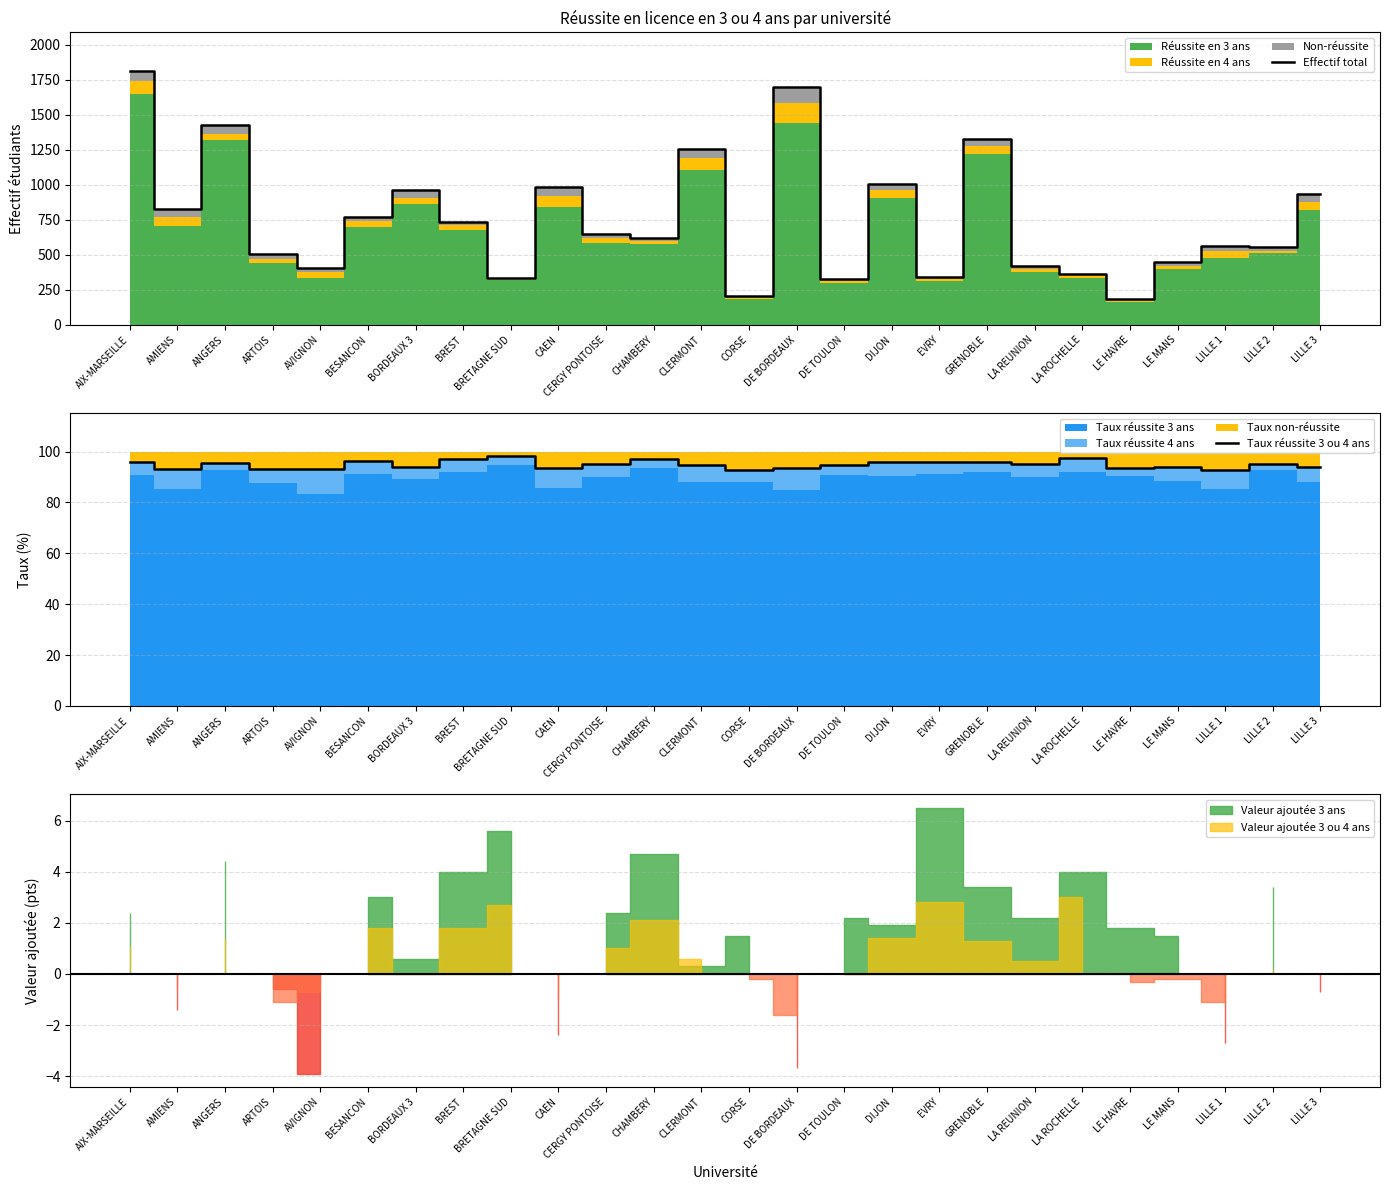

Read the Taux réussite 3 ou 4 ans value at DE BORDEAUX.

93.5